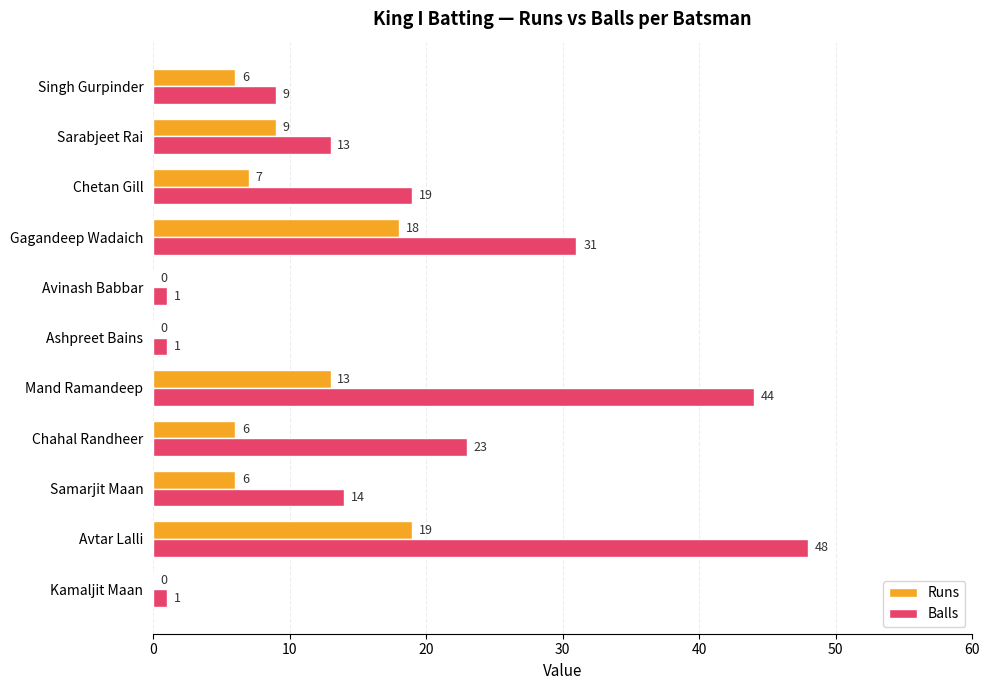

How many Runs values are between 0 and 13?

9